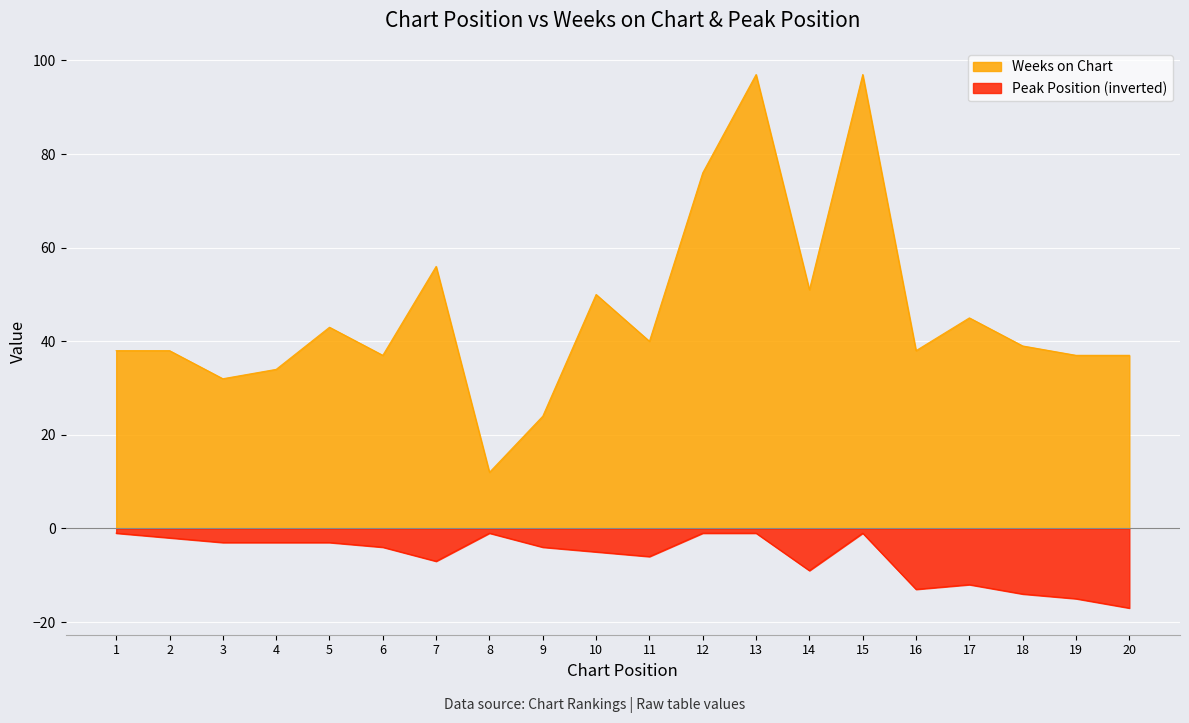

Rank the categories by Peak Position value from lowest to highest.

20, 19, 18, 16, 17, 14, 7, 11, 10, 6, 9, 3, 4, 5, 2, 1, 8, 12, 13, 15